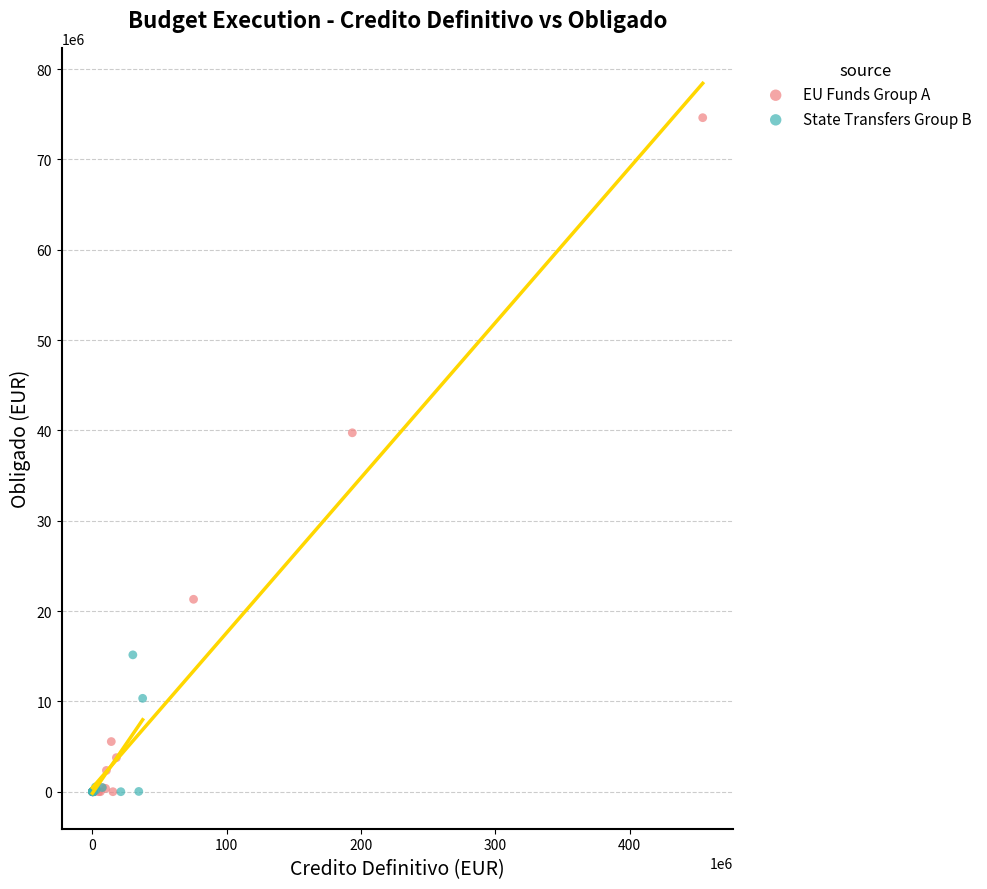

Which series has the widest spread of Y values?

EU Funds Group A